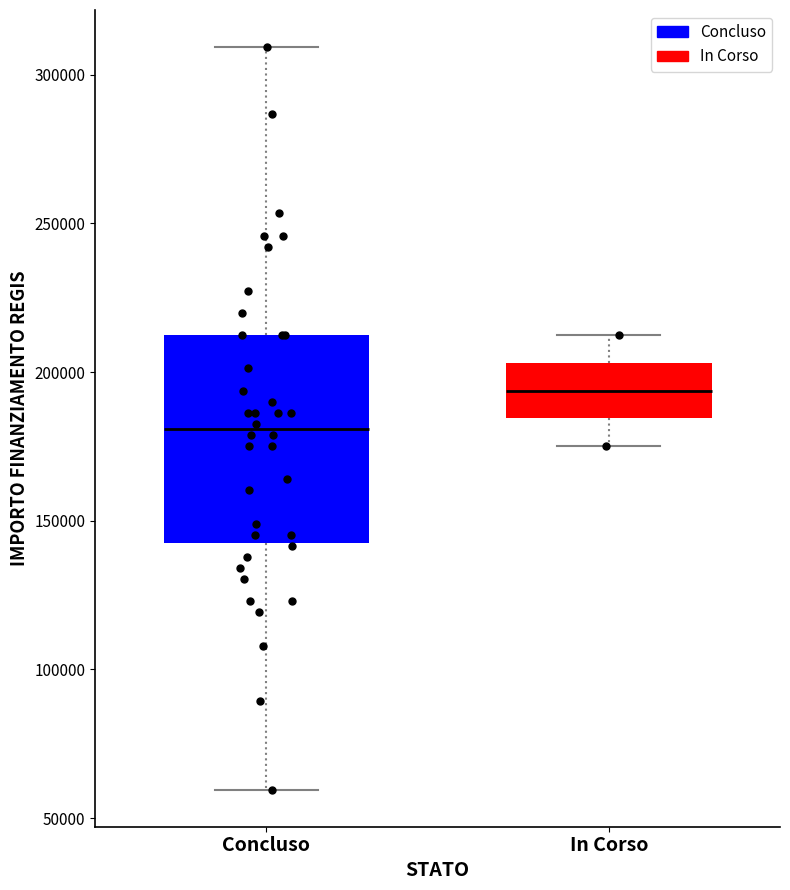

Which box's median line is the highest?

In Corso